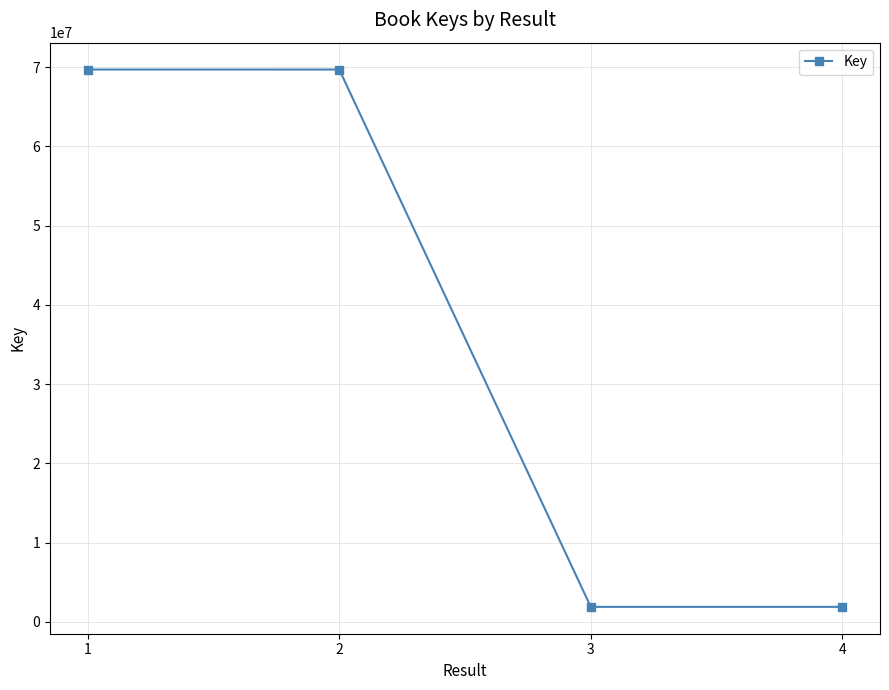

What is the change in value from 1 to 2?

-1717